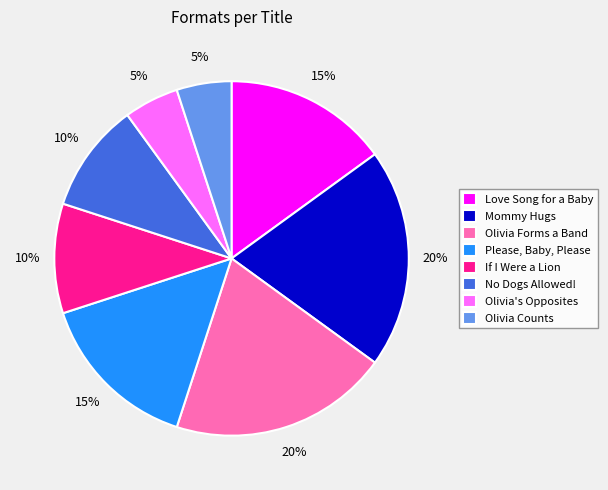

Count the number of slices in the pie.

8